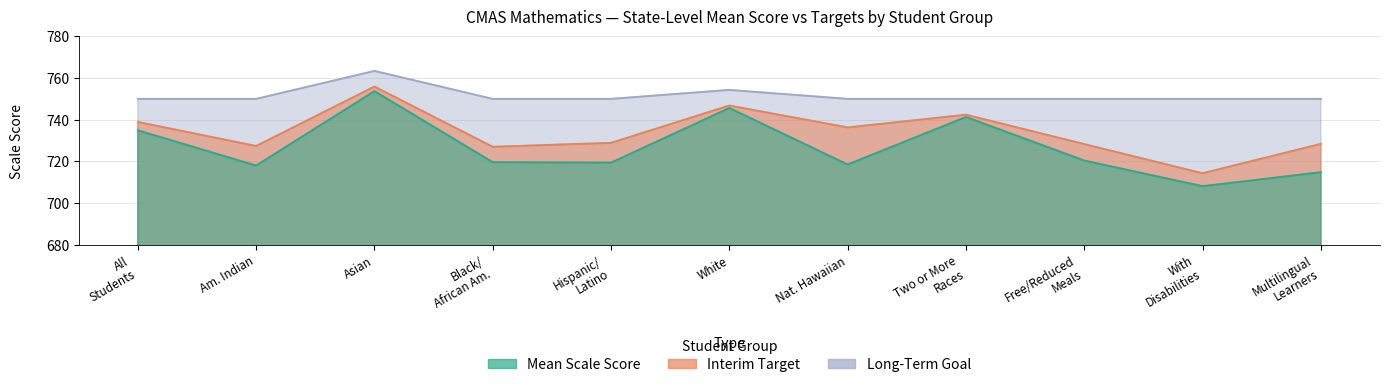

Is the value of Long-Term Goal at Free/Reduced Meals greater than the value of Mean Scale Score at Hispanic/ Latino?

Yes